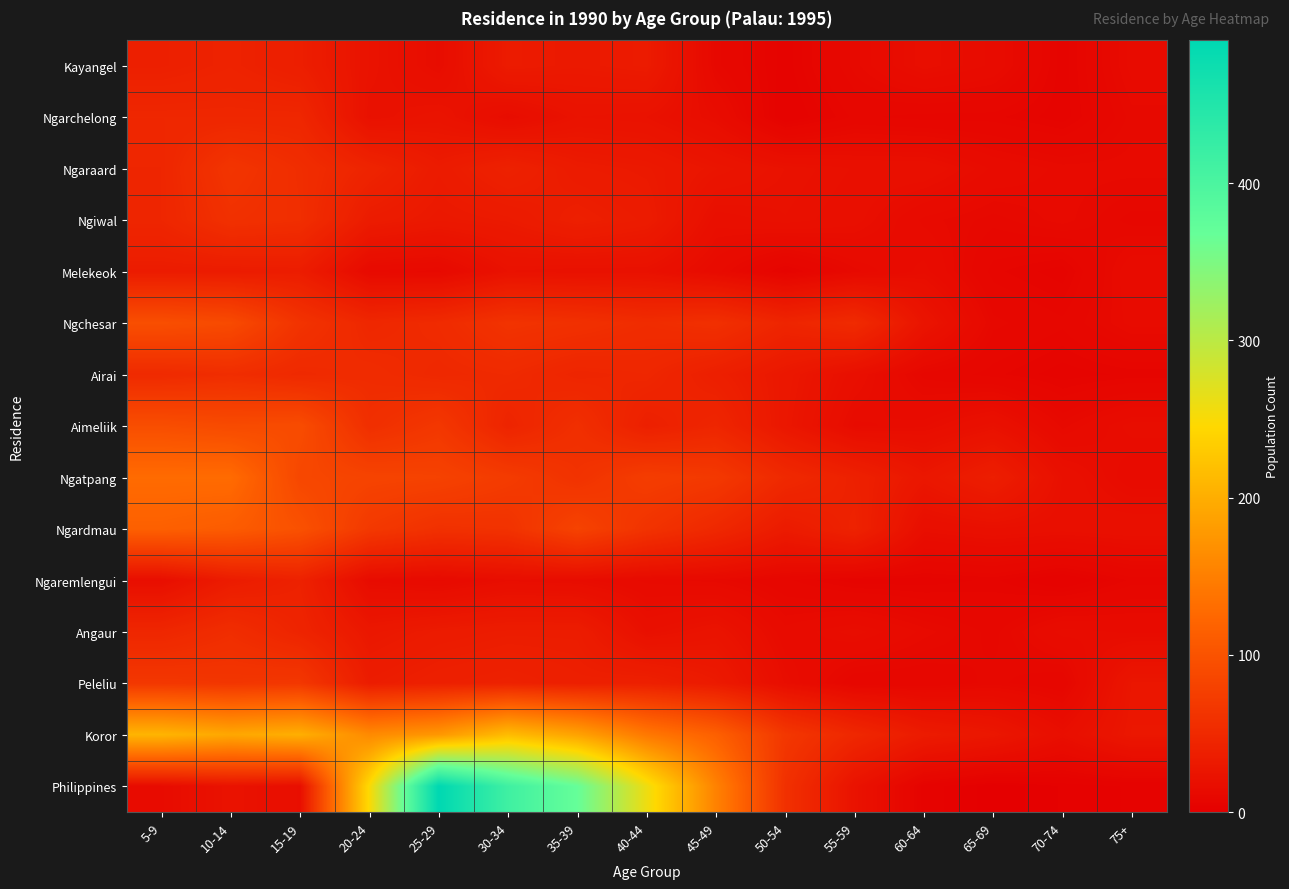

What is the maximum value shown in the chart?

491